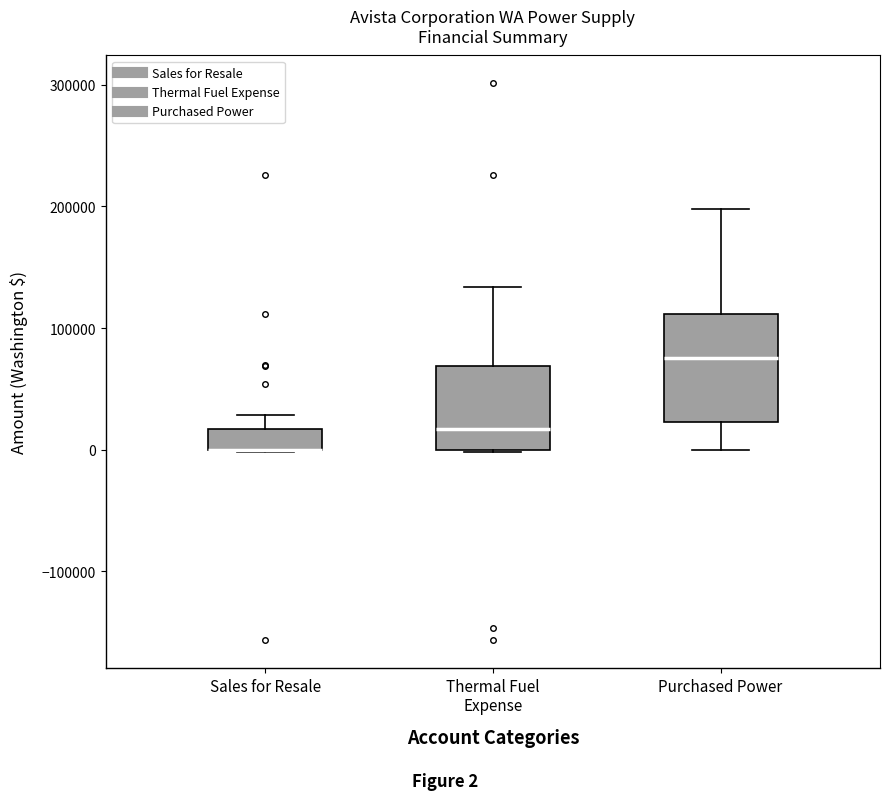

Which box is the tallest, from its lower edge to its upper edge?

Purchased Power